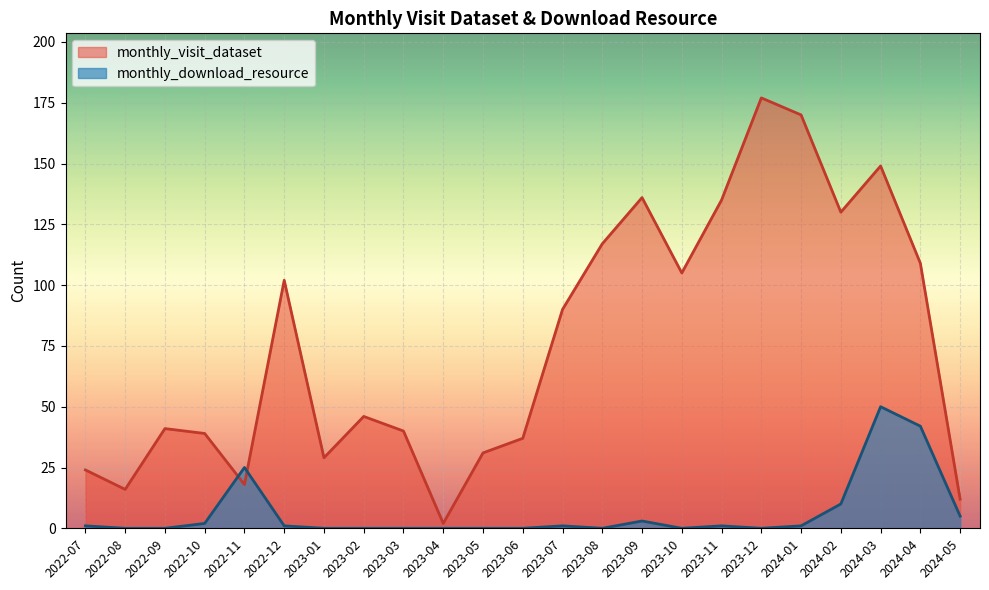

How many interior local valleys does the monthly_download_resource series have?

3